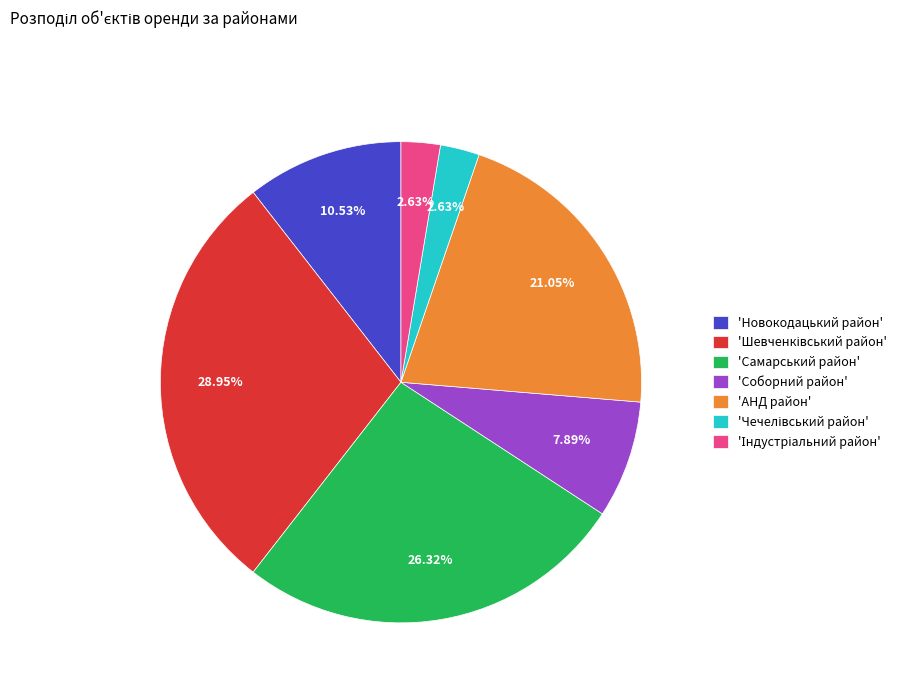

Is the sum of 'Новокодацький район' and 'АНД район' greater than half?

No